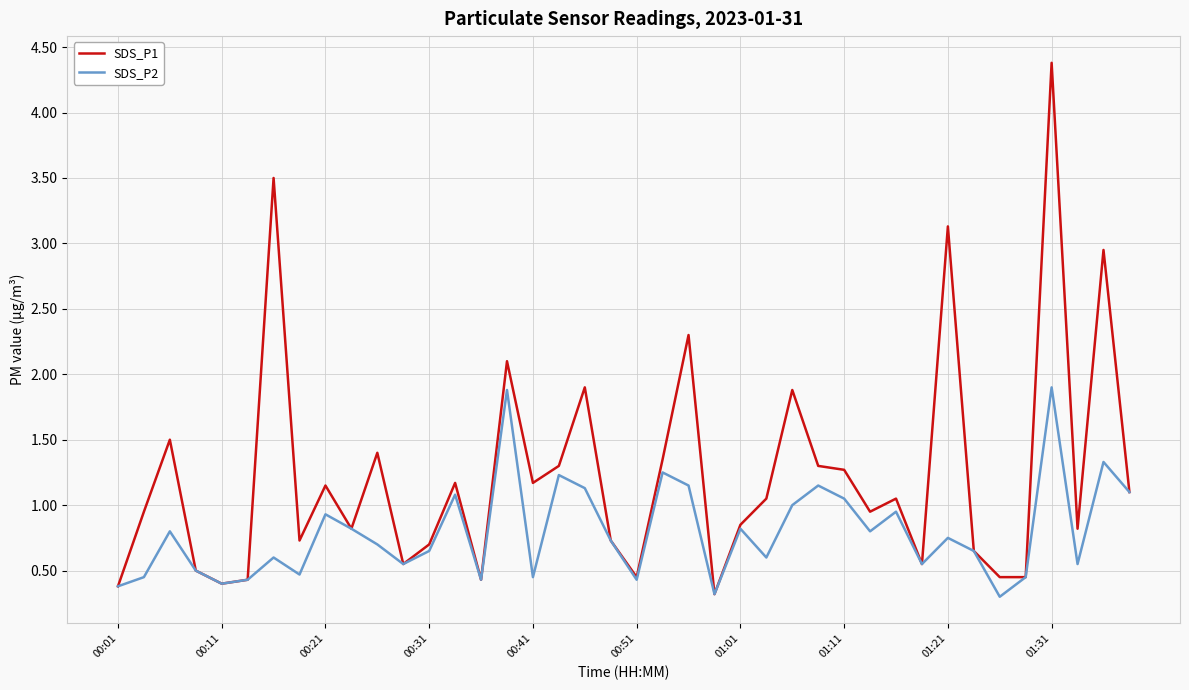

How many lines are shown in the chart?

2